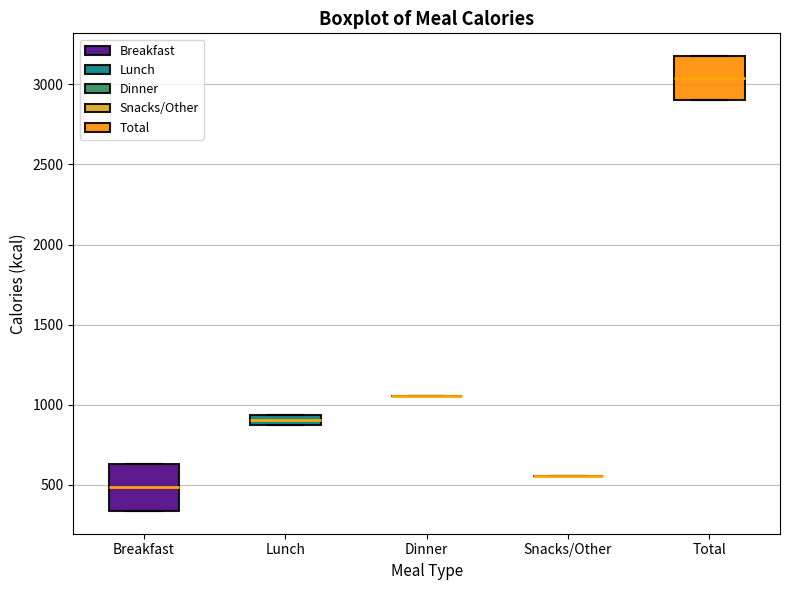

Where is the lower edge of the box for Lunch on the y-axis? The values are not printed on the chart, so give them approximately, as read against the axis.

850